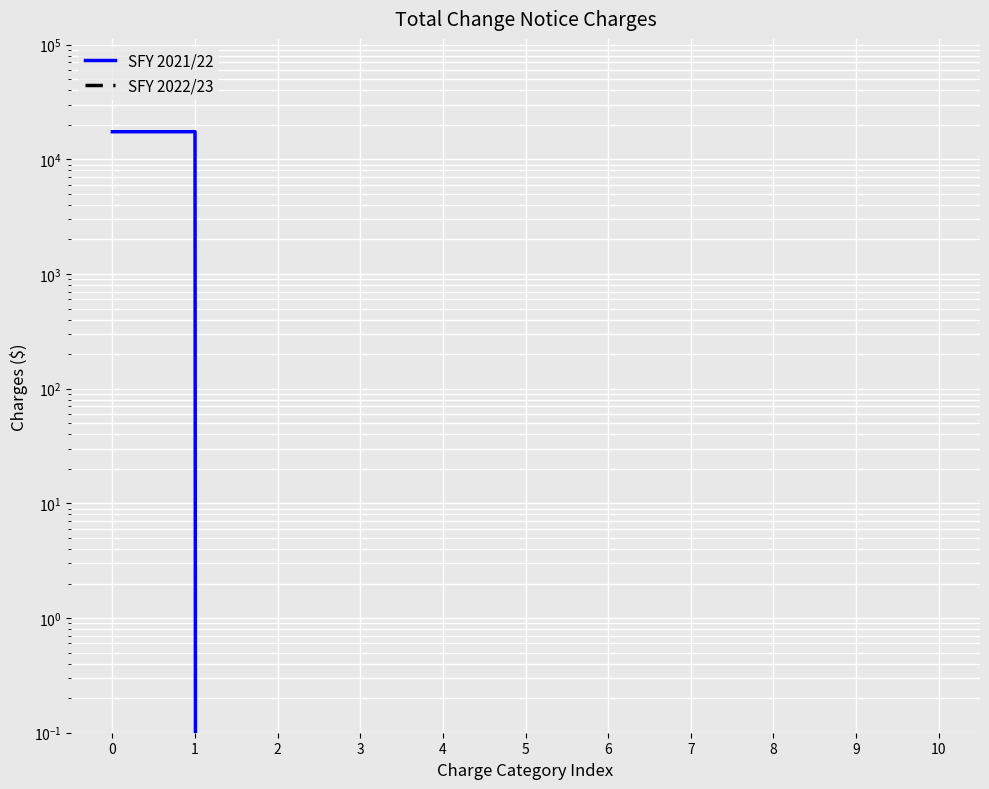

How many lines are shown in the chart?

2